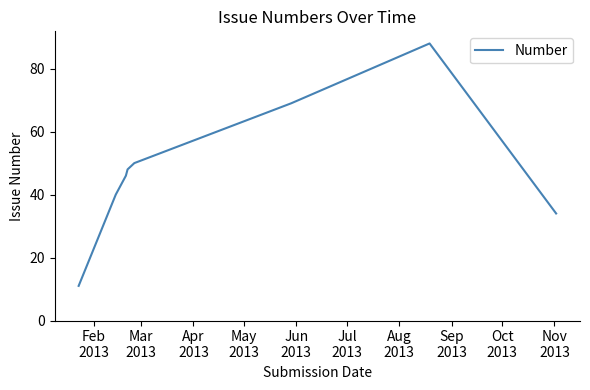

What is the greatest value displayed?

88